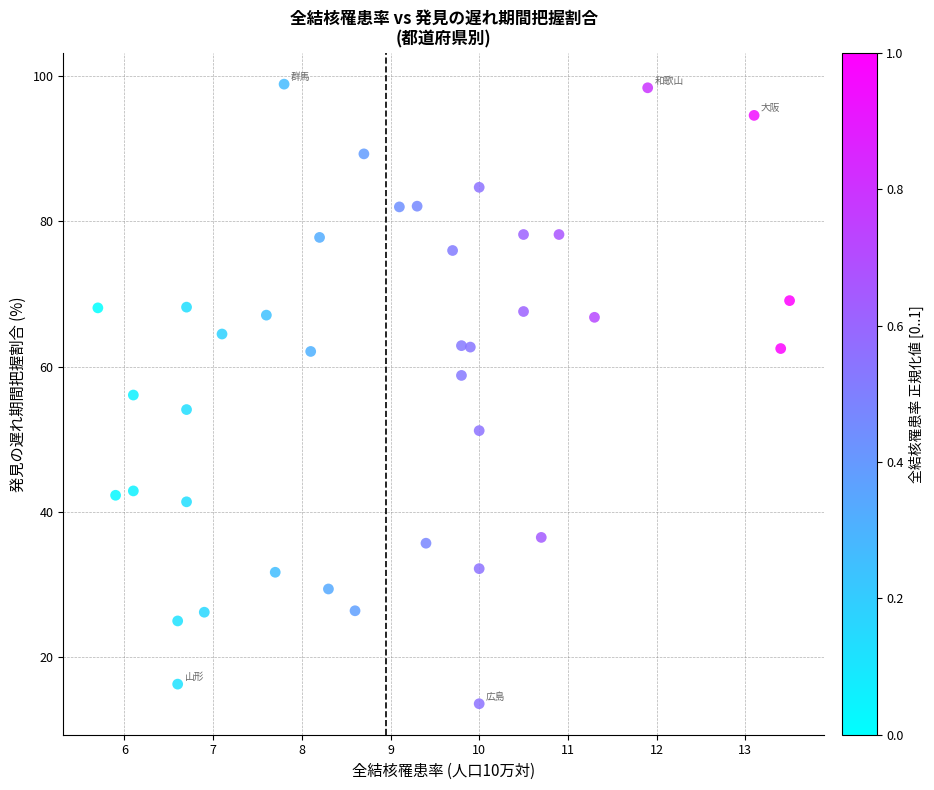

What is the range of Y values (max minus min)?

85.3